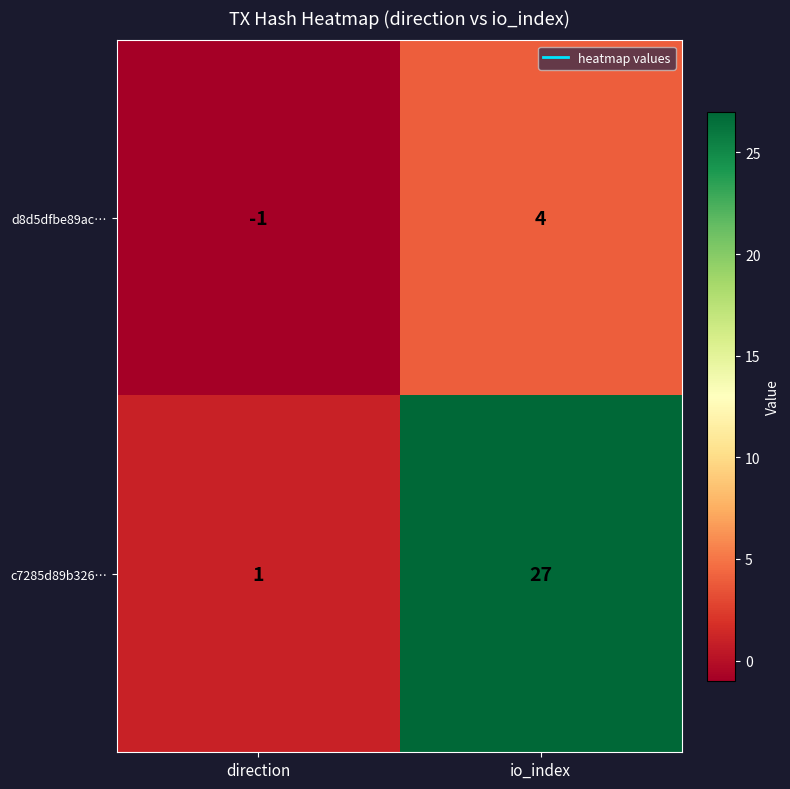

What is the spread (max minus min) of values at direction?

2